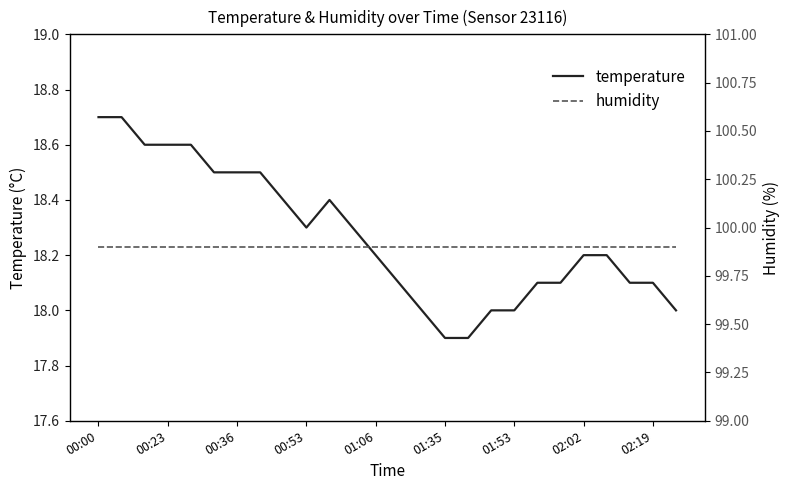

Which has a higher value, 25 or 14?

25